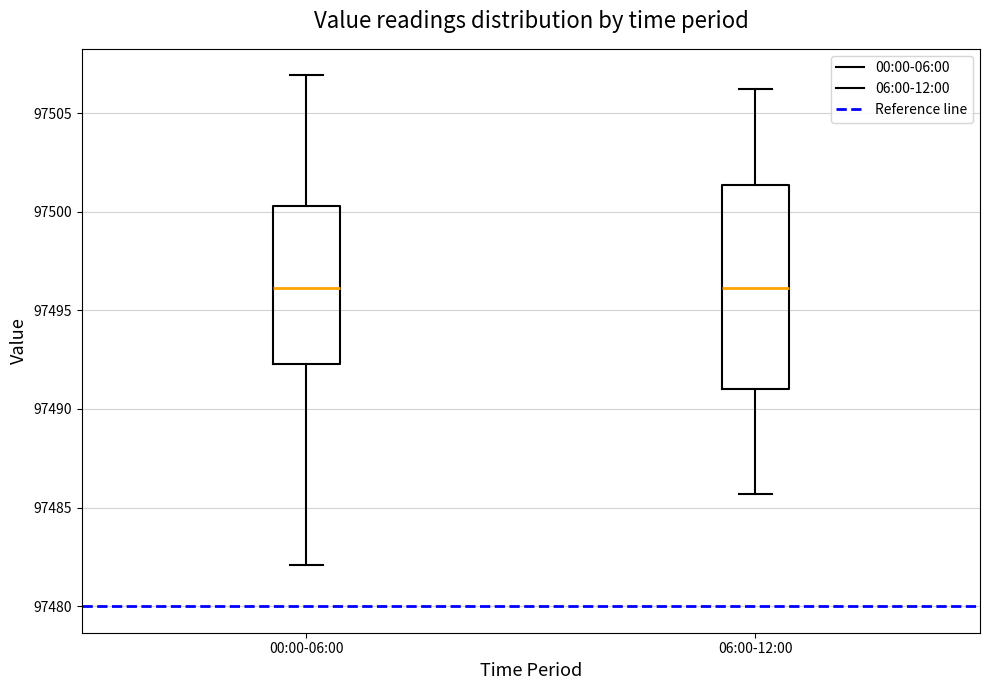

Where is the upper edge of the box for 06:00-12:00 on the y-axis? The values are not printed on the chart, so give them approximately, as read against the axis.

97501.5